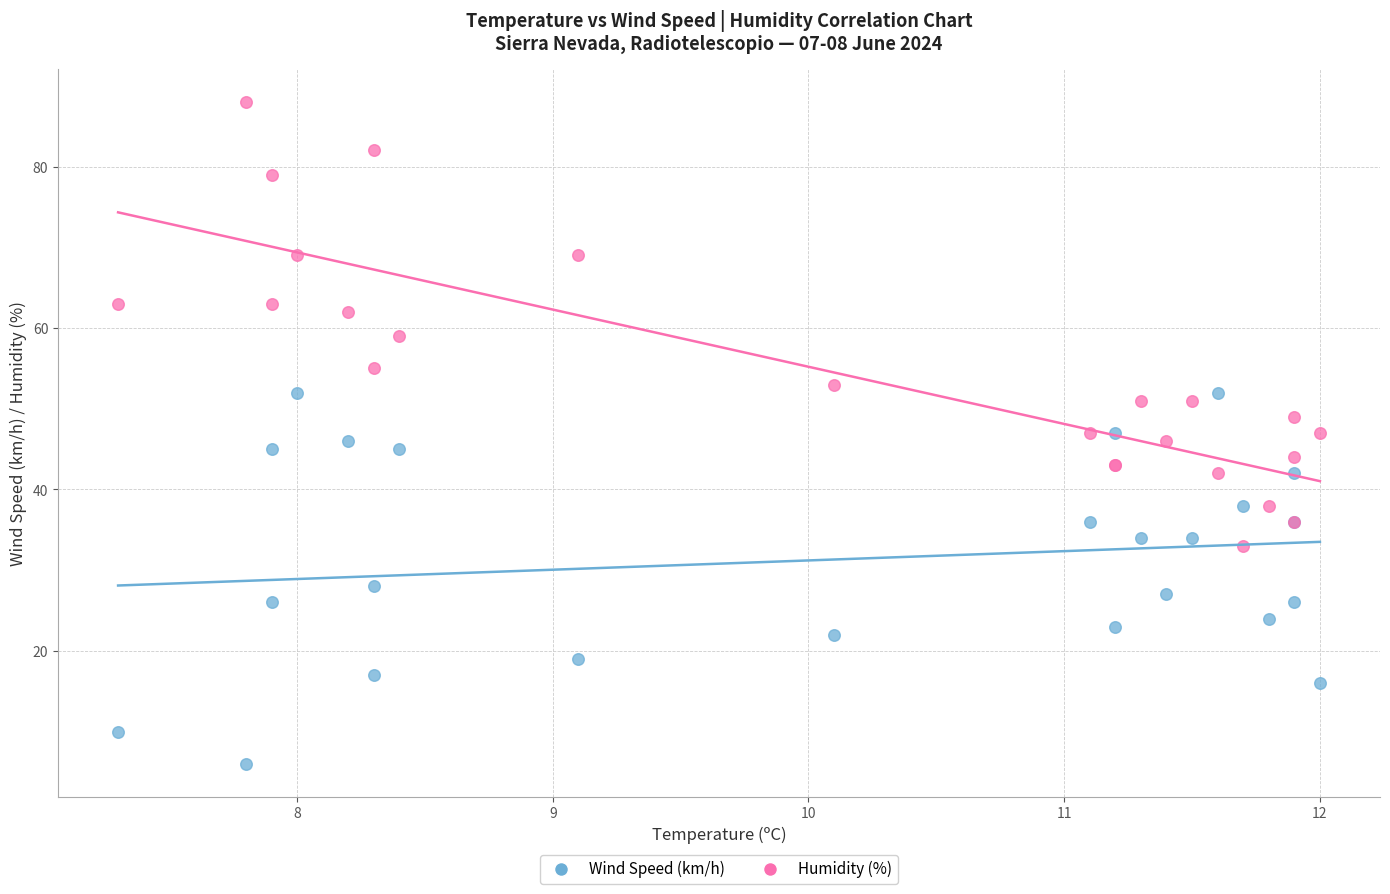

Which series reaches the maximum Y coordinate?

Humidity (%)